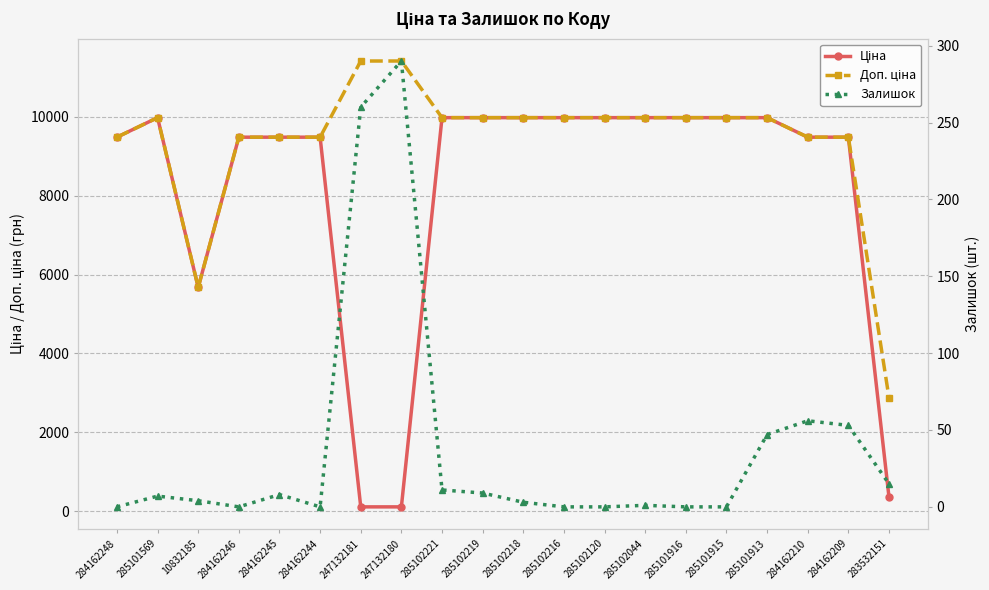

How many data points in Залишок are less than 7?

10